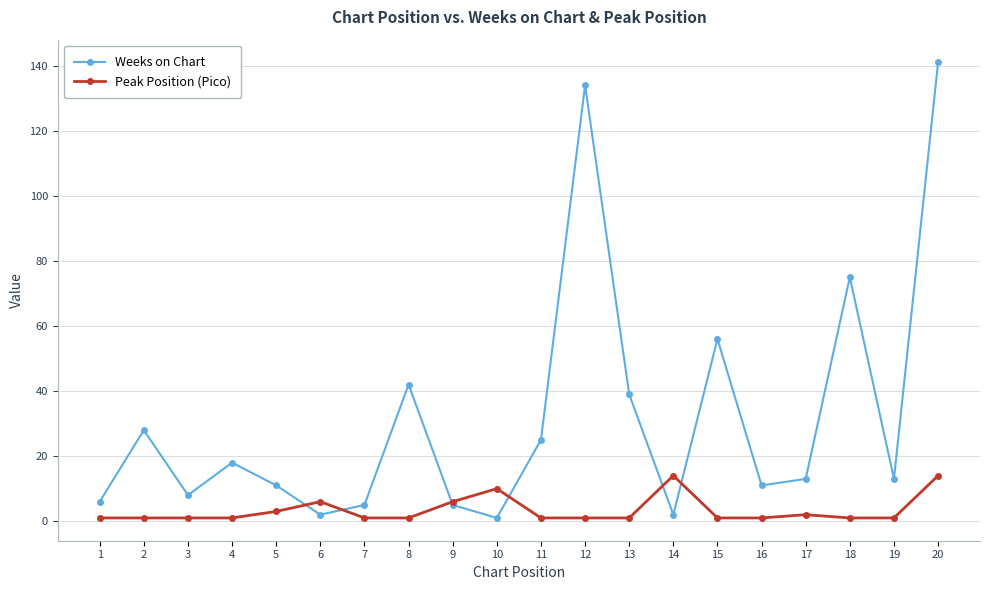

What is the maximum value for Weeks on Chart?

141